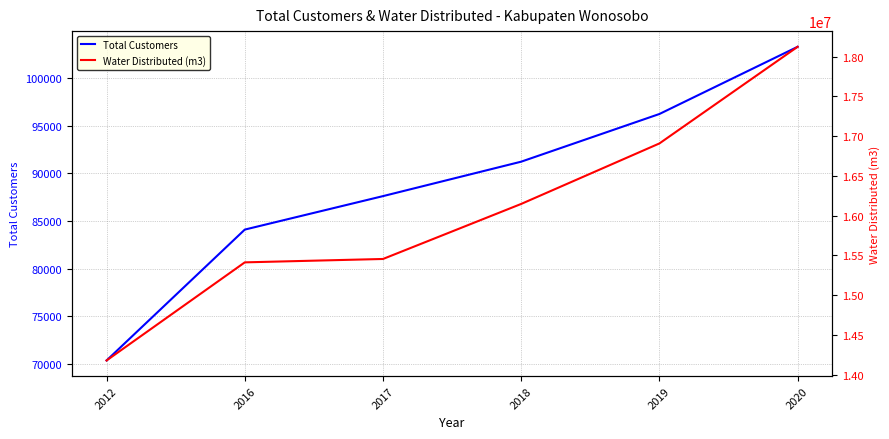

At which category does the chart reach its minimum across all series?

2012